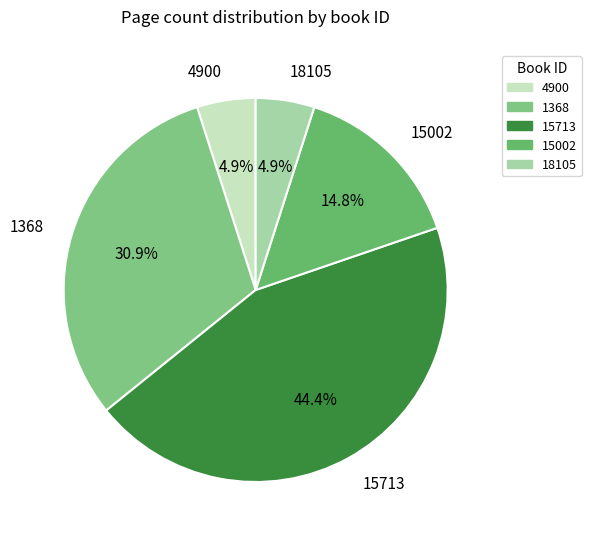

Between 18105 and 15002, which is larger?

15002